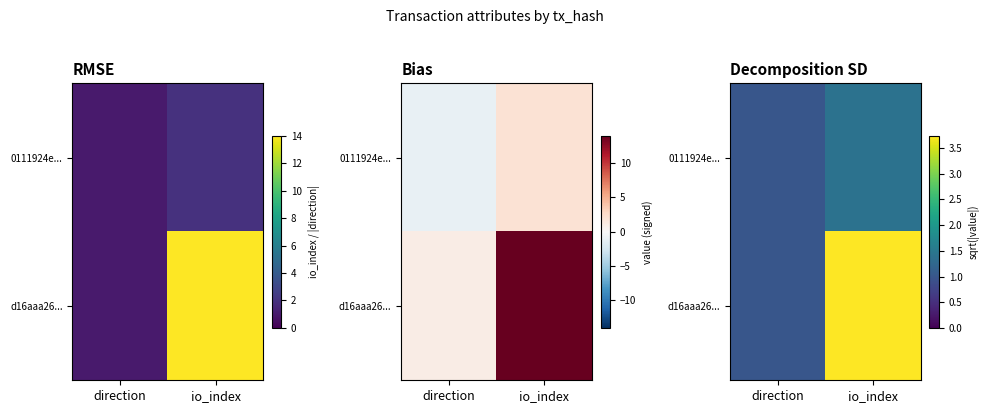

List the labels in order of d16aaa26... value, largest first.

io_index, direction